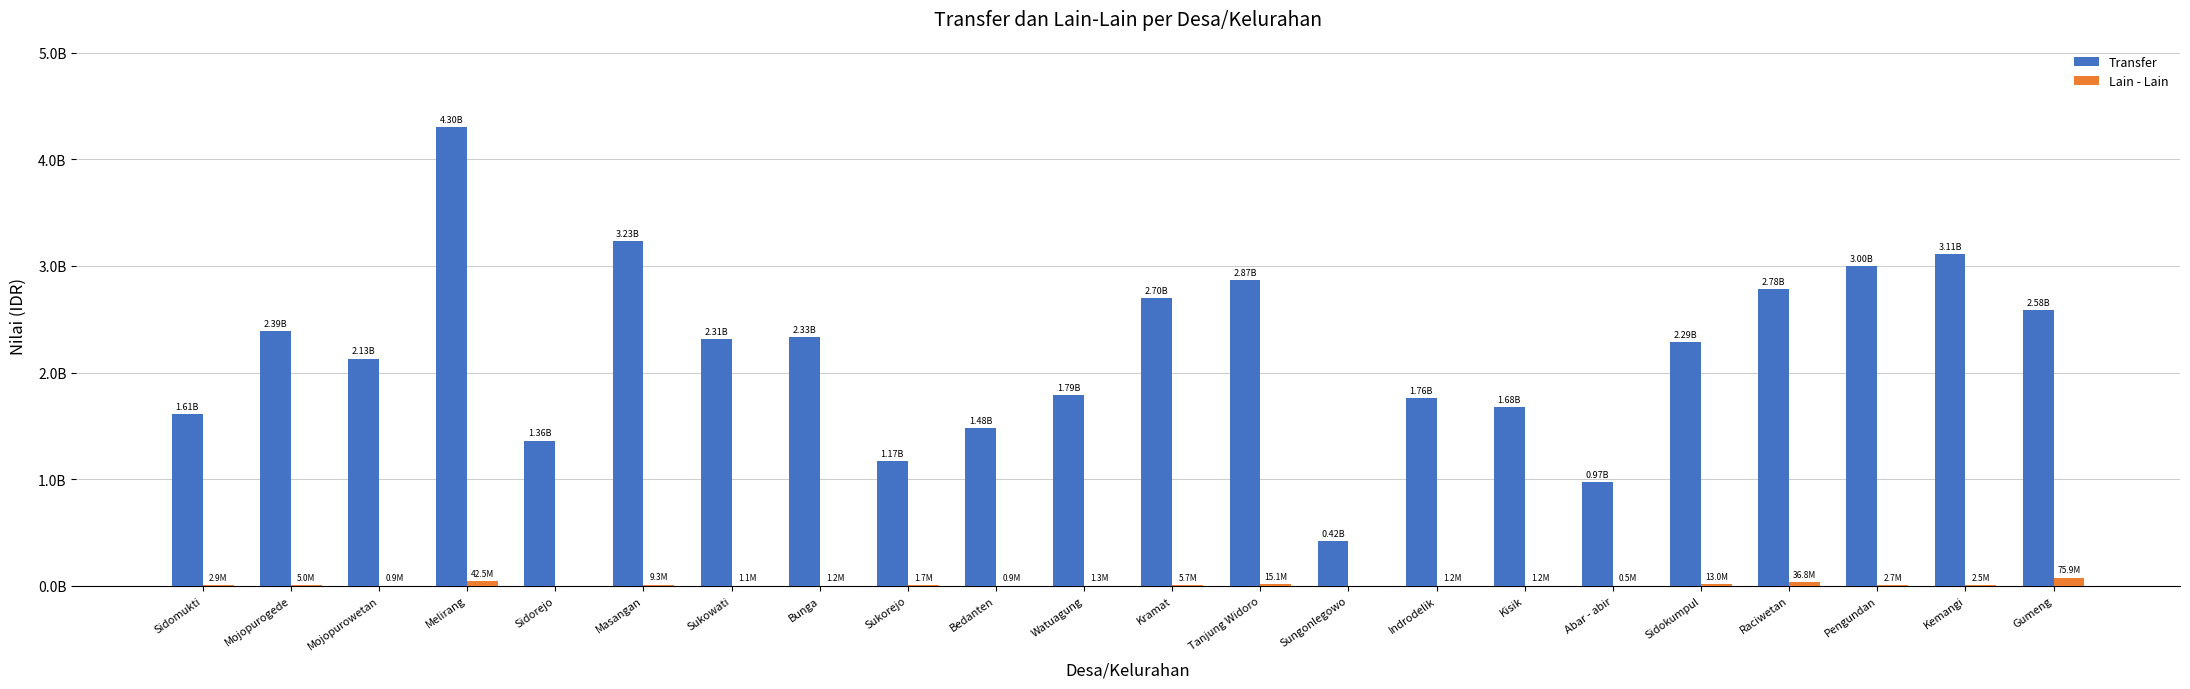

Does the chart contain stacked bars?

No